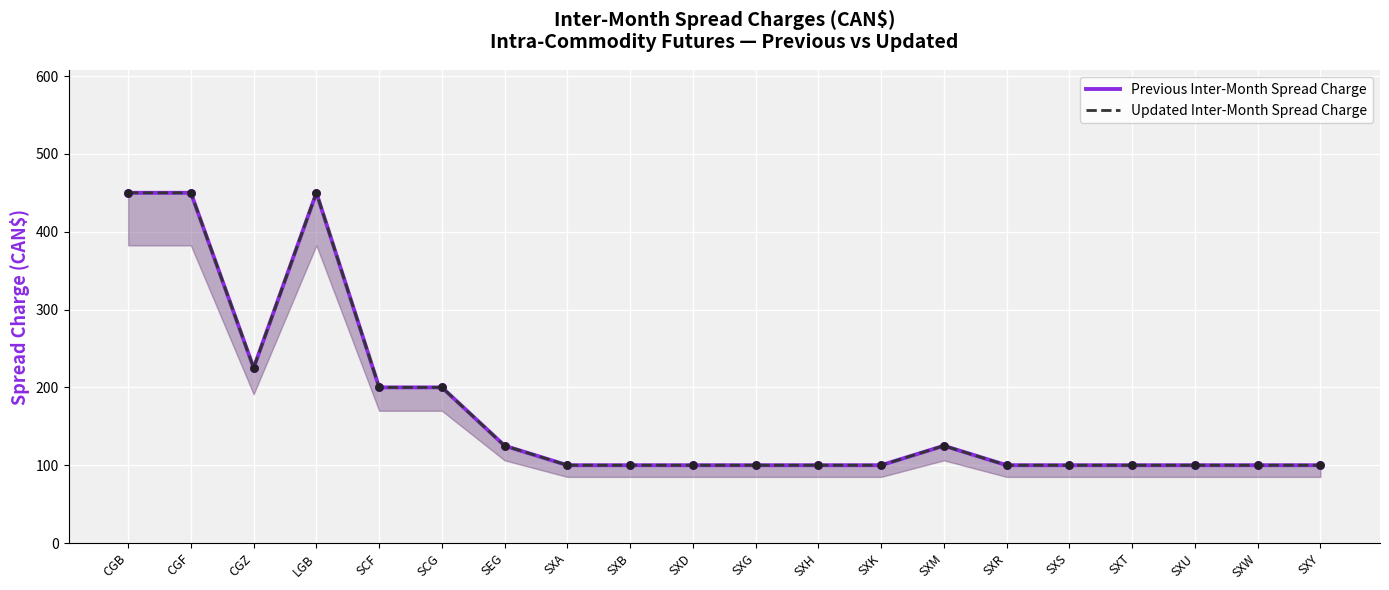

What are all the series names shown in the legend?

Previous Inter-Month Spread Charge, Updated Inter-Month Spread Charge